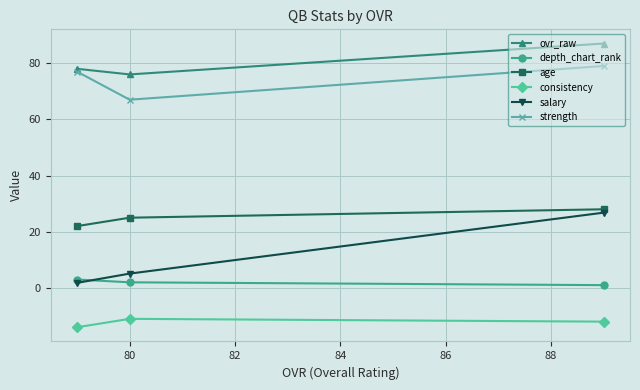

How many data points in depth_chart_rank are above 2?

1